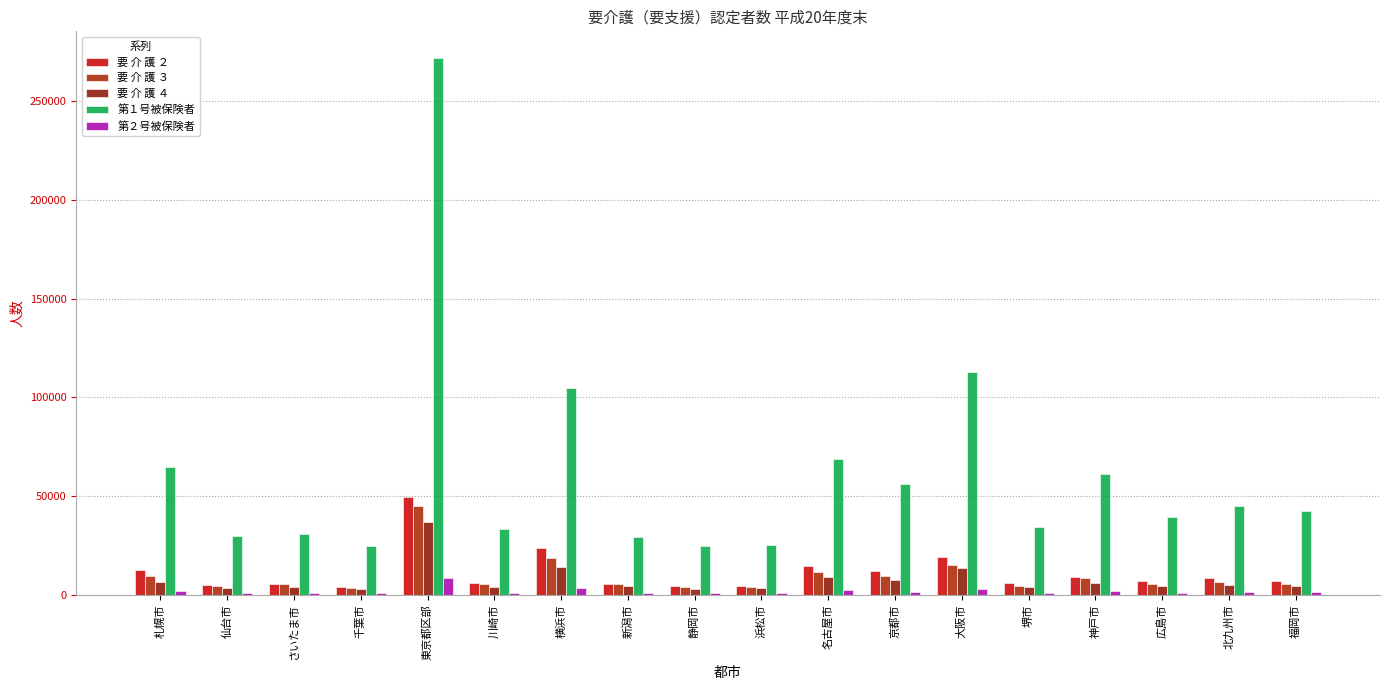

Where does the 要 介 護 ４ series first go above 4742?

札幌市